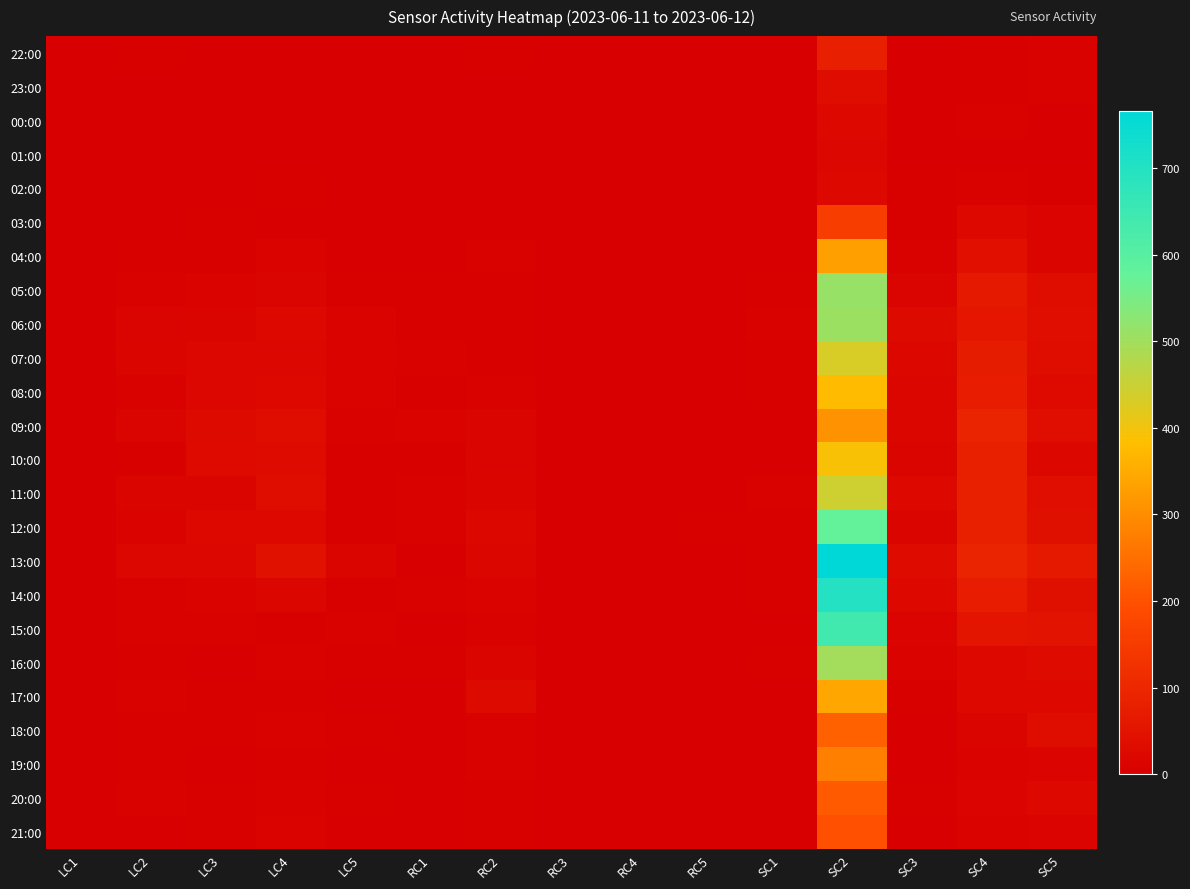

What is the maximum value shown in the chart?

766